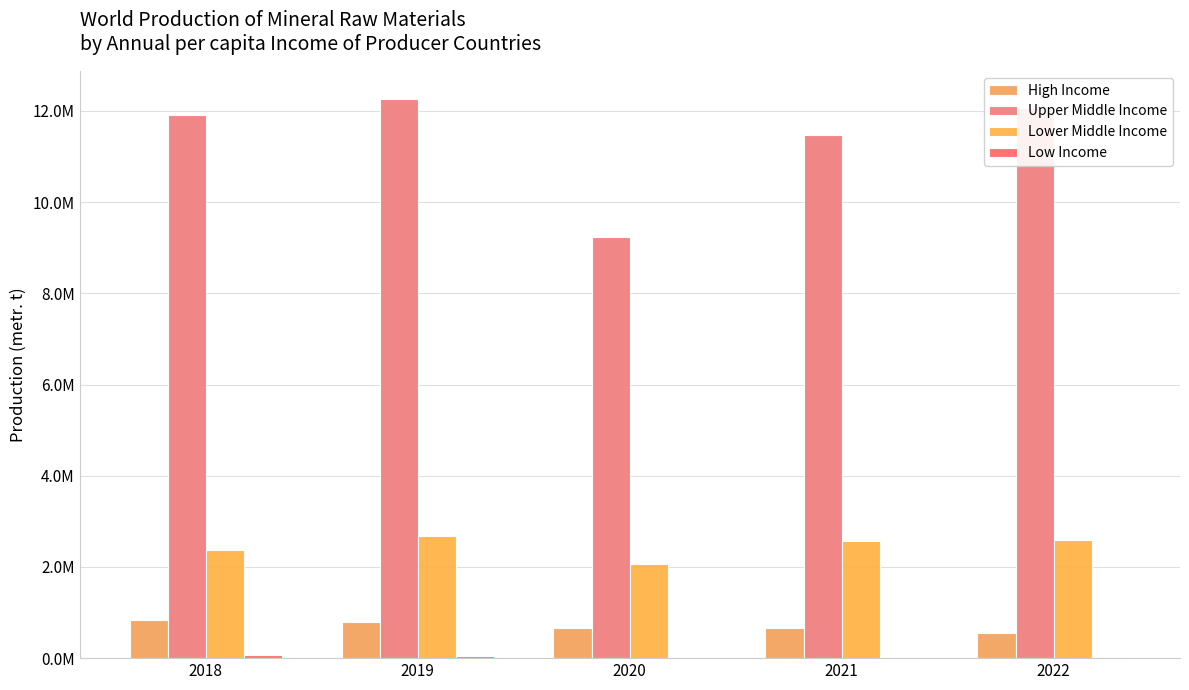

Is the value of Lower Middle Income at 2022 greater than the value of Upper Middle Income at 2018?

No